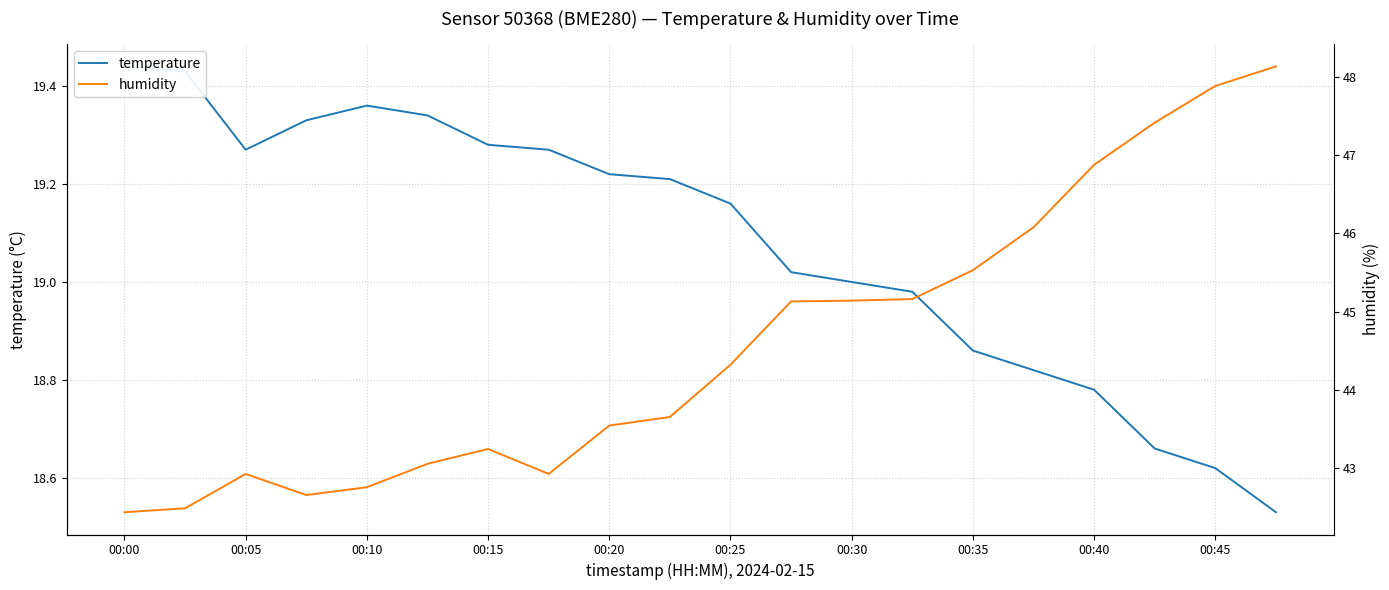

What is the value of the humidity point at the 1st from the left?

42.4